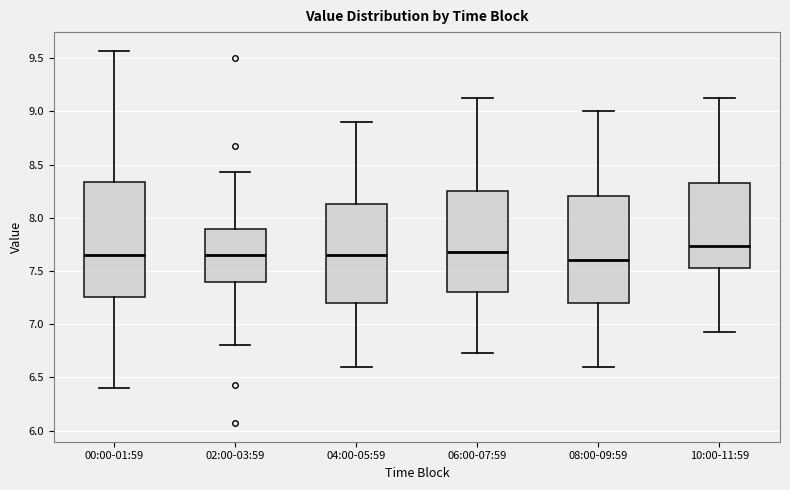

Reading left to right, transcribe this box plot: for each box, give where its median line is, the range the box spans, and where its two whiskers end, as read against the y-axis. The values are not printed on the chart, so give them approximately, as read against the axis.

00:00-01:59: median 7.65, box 7.25 to 8.35, whiskers 6.40 to 9.55
02:00-03:59: median 7.65, box 7.40 to 7.90, whiskers 6.80 to 8.45
04:00-05:59: median 7.65, box 7.20 to 8.15, whiskers 6.60 to 8.90
06:00-07:59: median 7.70, box 7.30 to 8.25, whiskers 6.75 to 9.15
08:00-09:59: median 7.60, box 7.20 to 8.20, whiskers 6.60 to 9.00
10:00-11:59: median 7.75, box 7.55 to 8.35, whiskers 6.95 to 9.15